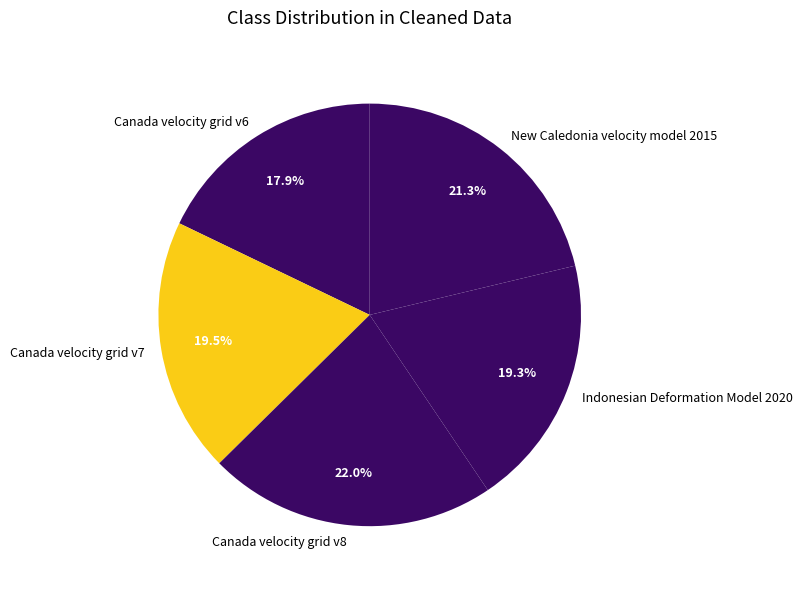

Which has a higher value, New Caledonia velocity model 2015 or Canada velocity grid v7?

New Caledonia velocity model 2015